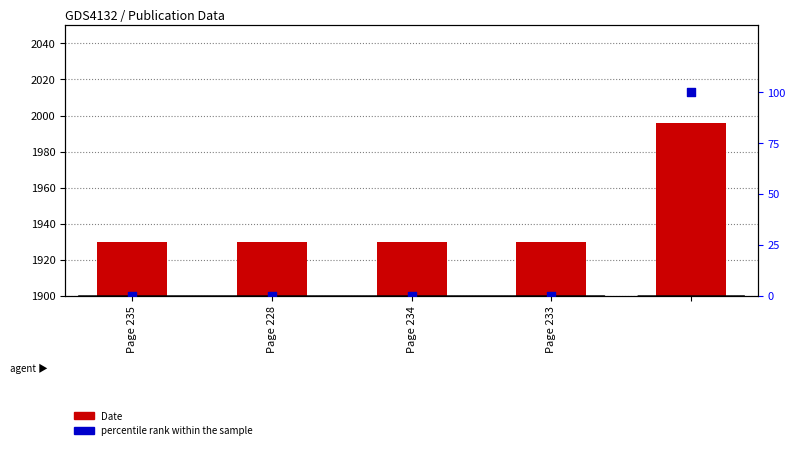

At how many categories does at least one series exceed 332?

5